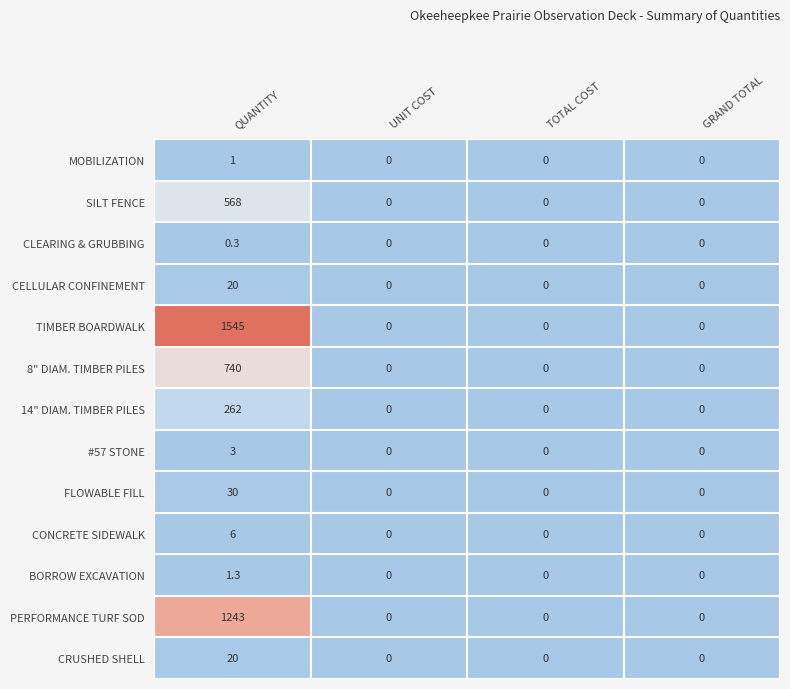

What is the highest value of the CONCRETE SIDEWALK series?

6.0